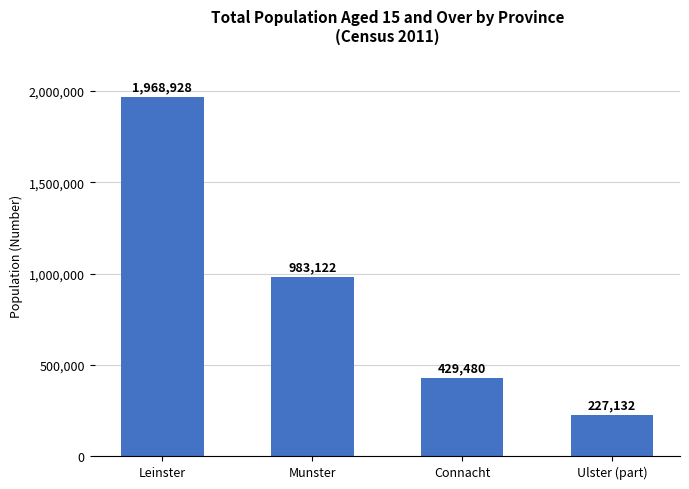

Rank the categories by value from lowest to highest.

Ulster (part), Connacht, Munster, Leinster